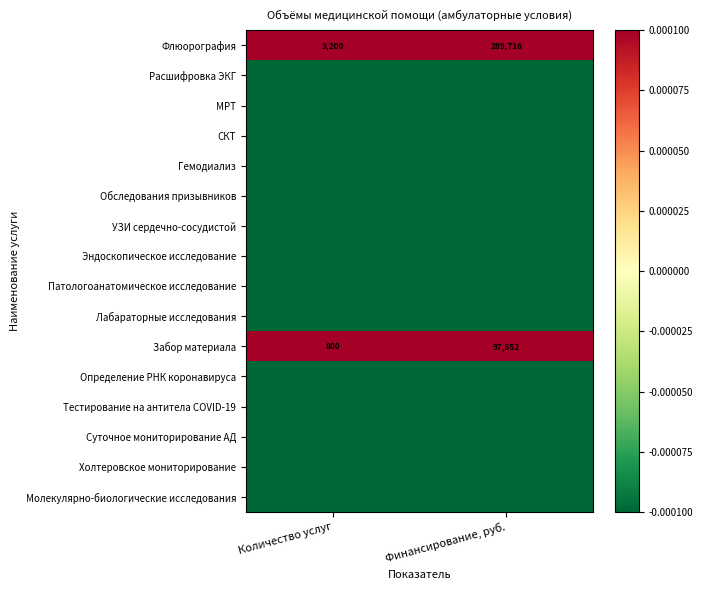

Which category has the lowest value in the Забор материала series?

Количество услуг